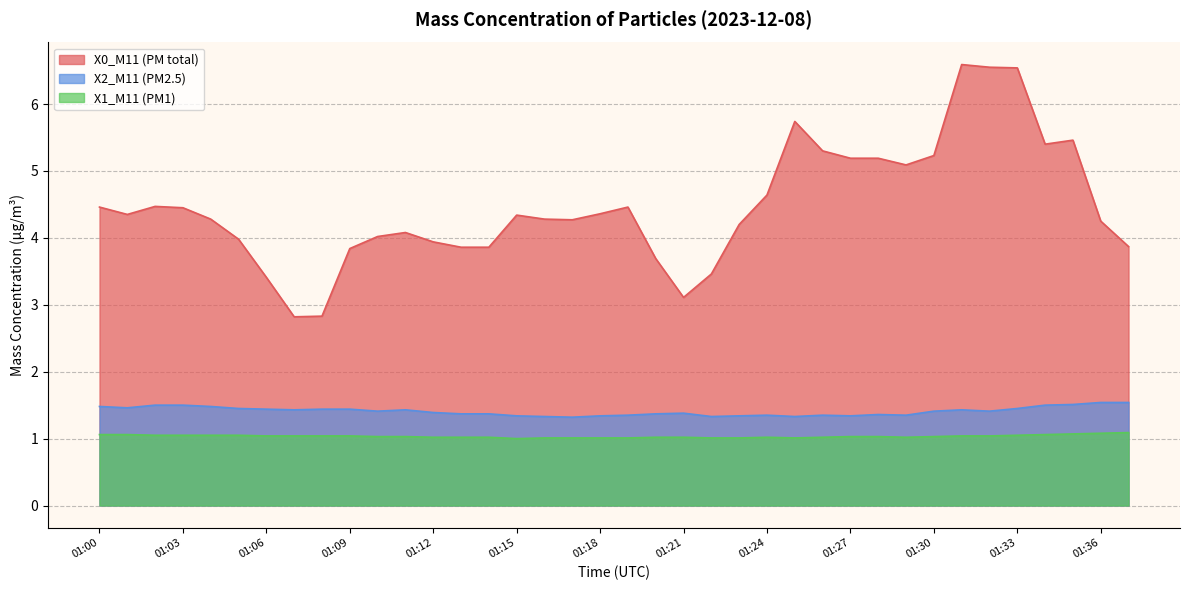

Is it true that X0_M11 (PM total) equals 4.2 at 01:36?

True